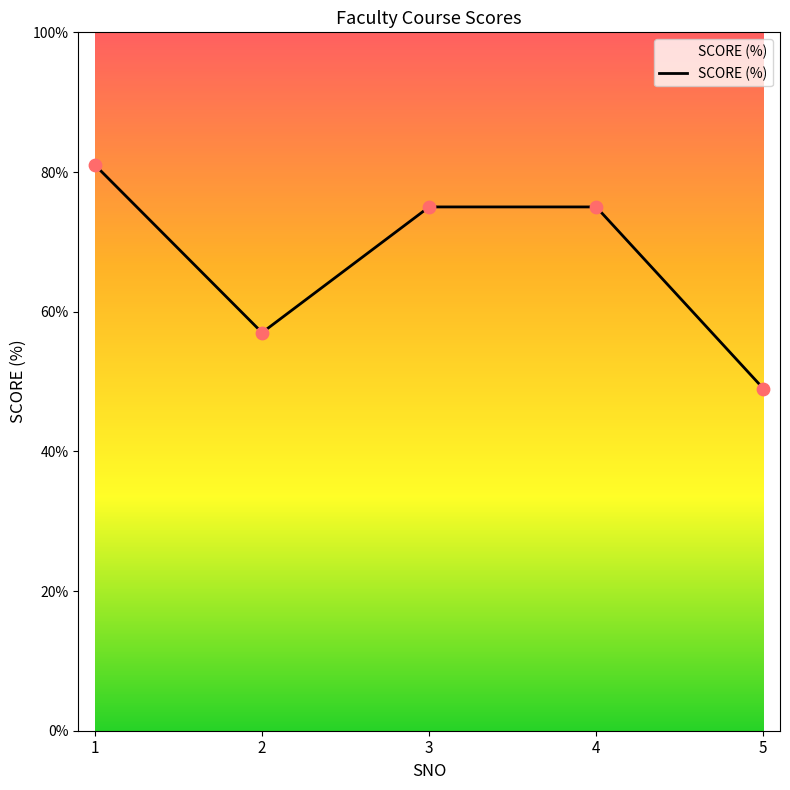

What is the change in value from 2 to 3?

+18